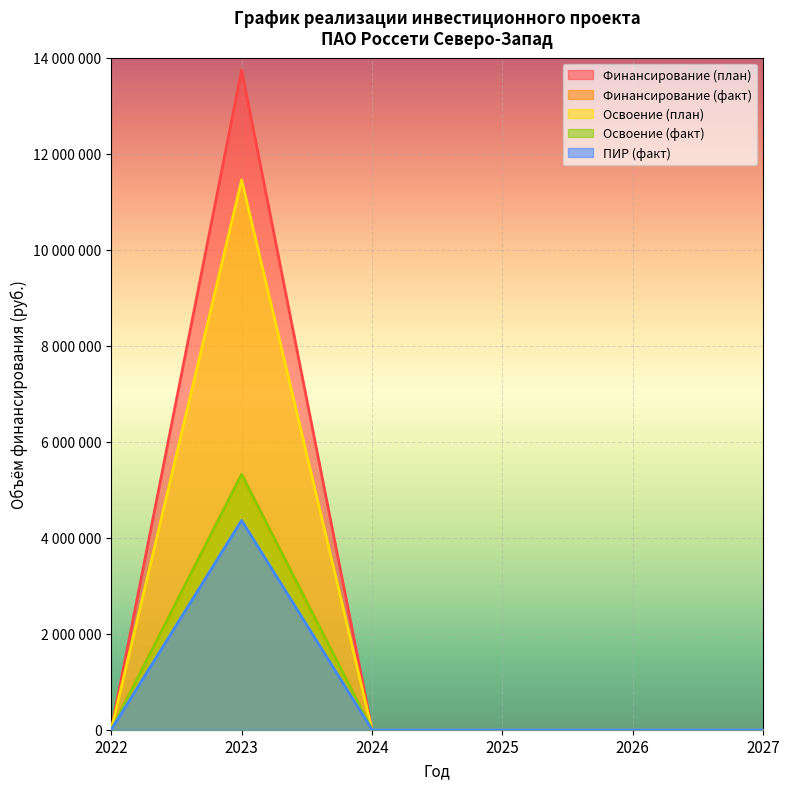

List the labels in order of Финансирование (план) value, smallest first.

2022, 2024, 2025, 2026, 2027, 2023